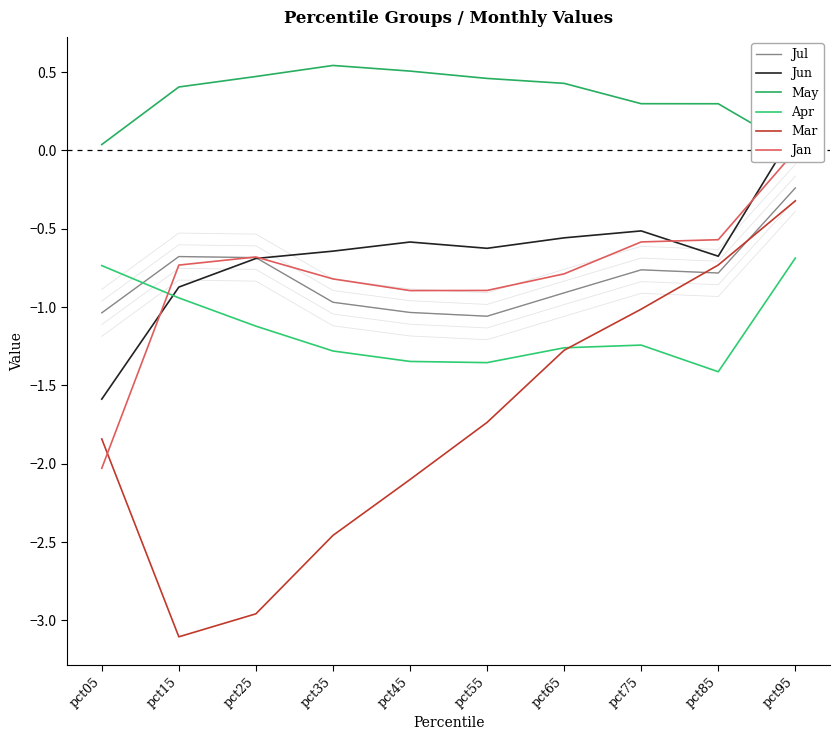

Where do Jan and Jun first cross each other?

pct05 and pct15